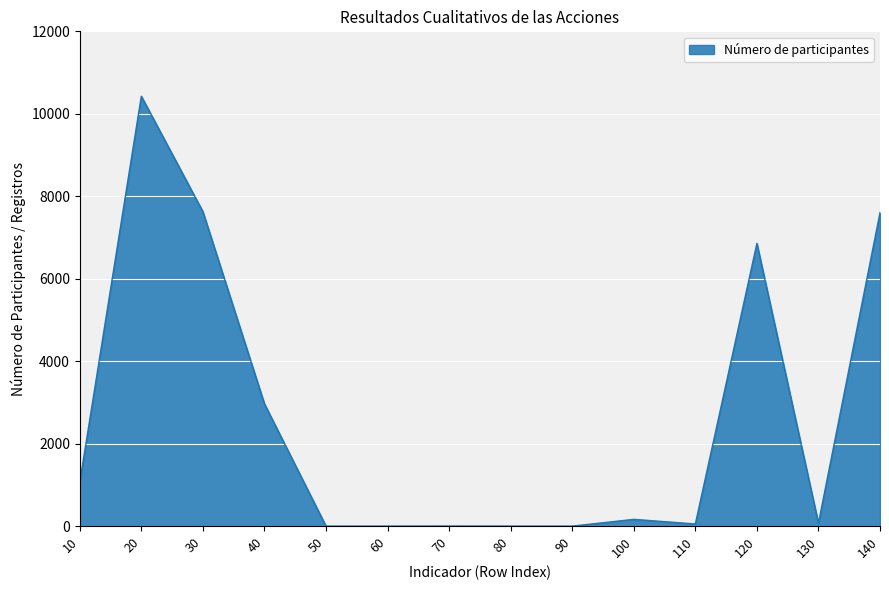

Does the chart have visible grid lines?

Yes